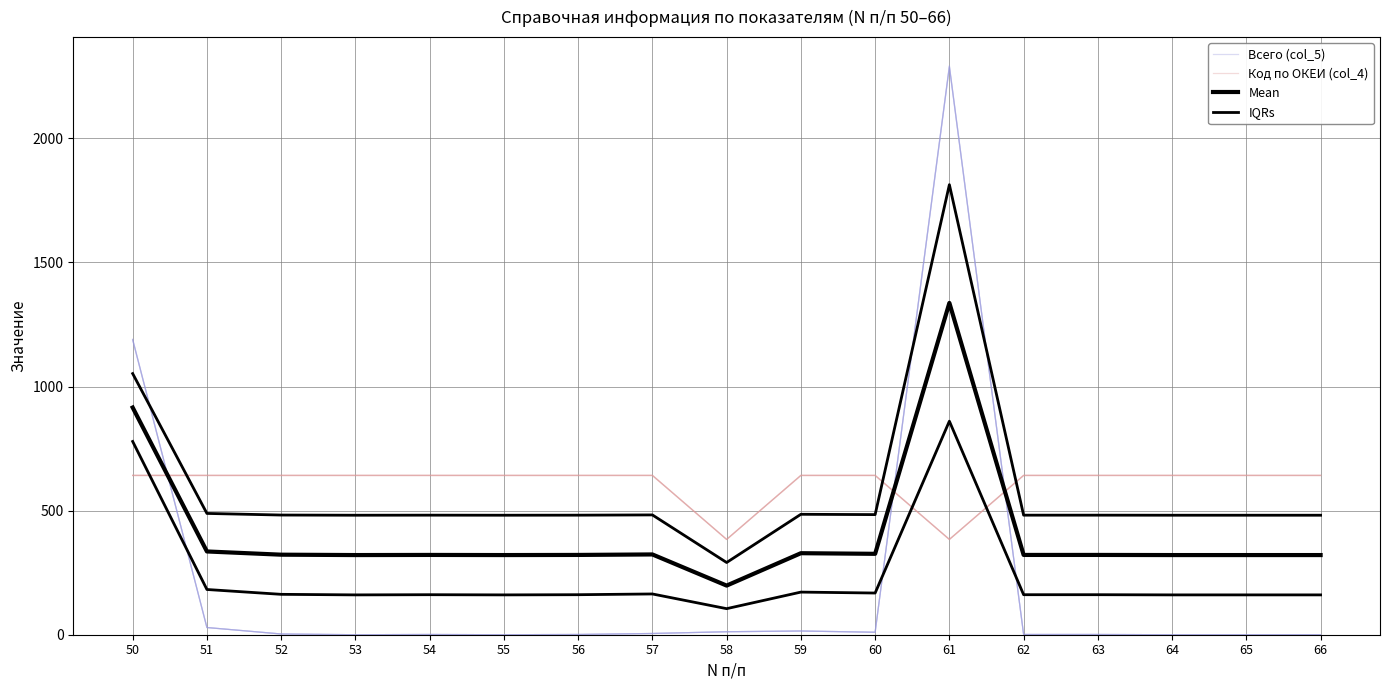

True or false: Код по ОКЕИ (col_4) has more than 2 interior local peaks.

False